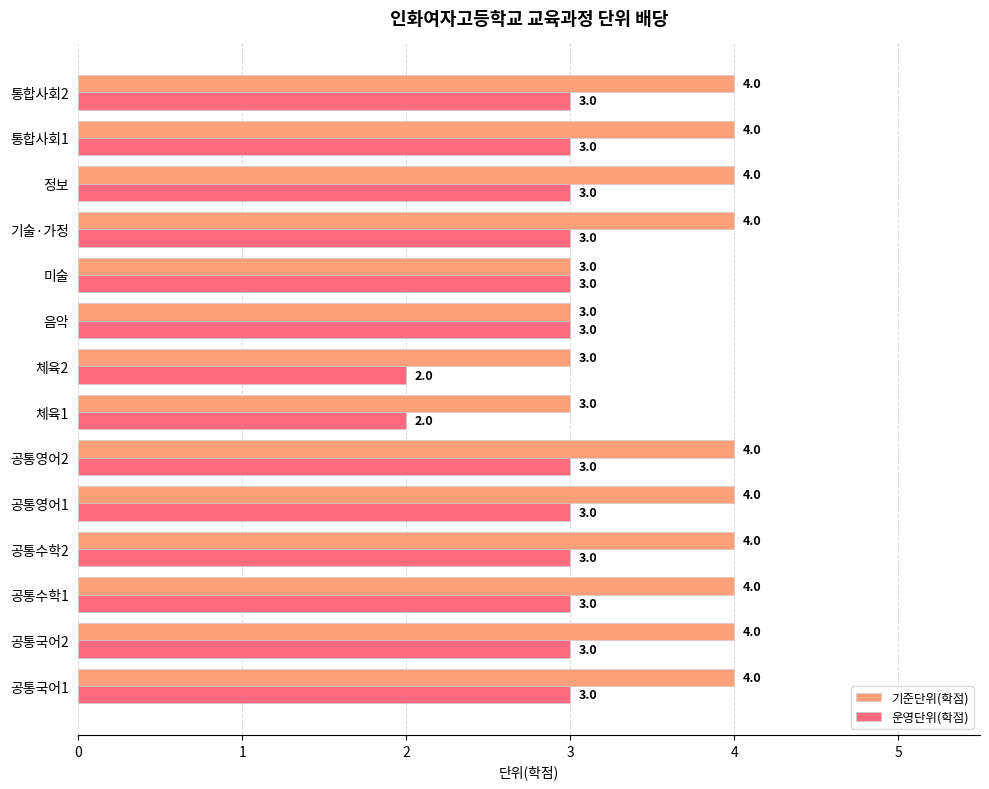

Between 공통수학1 and 미술, which series saw the biggest shift?

기준단위(학점)